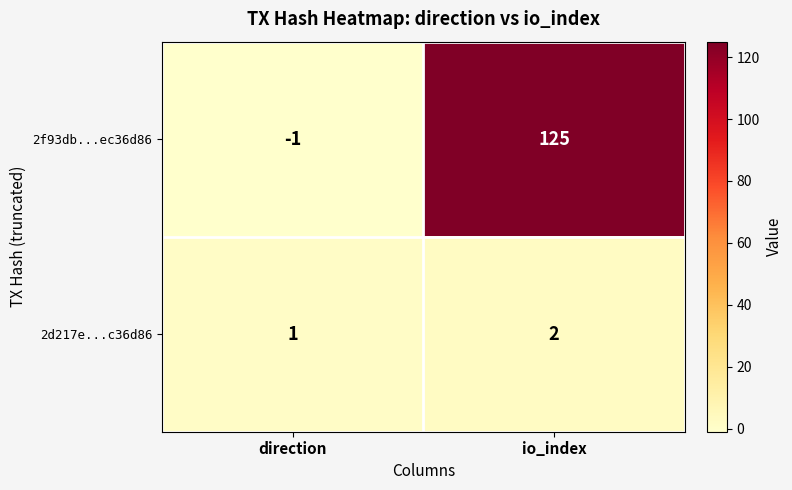

What is the spread (max minus min) of values at direction?

2